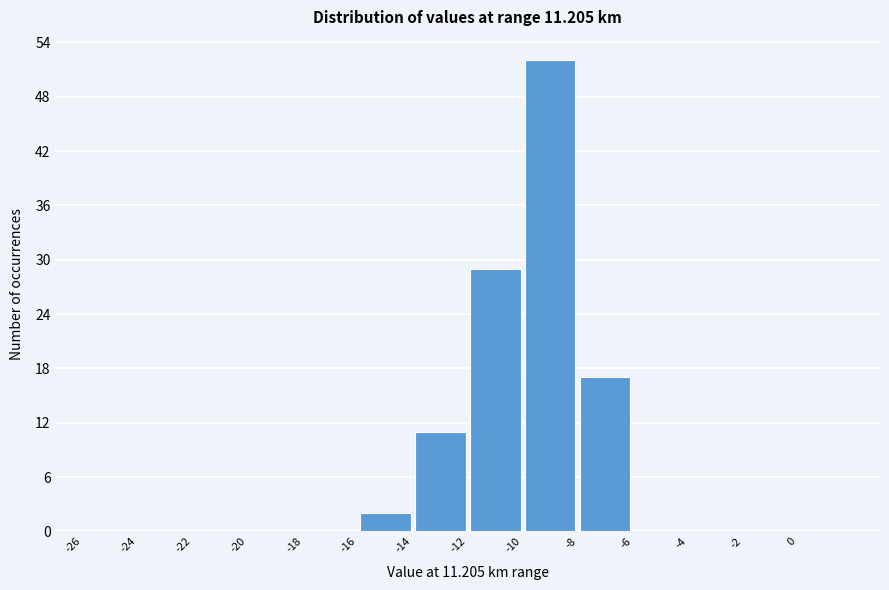

Which range on the x-axis has the tallest bar?

-10 to -8